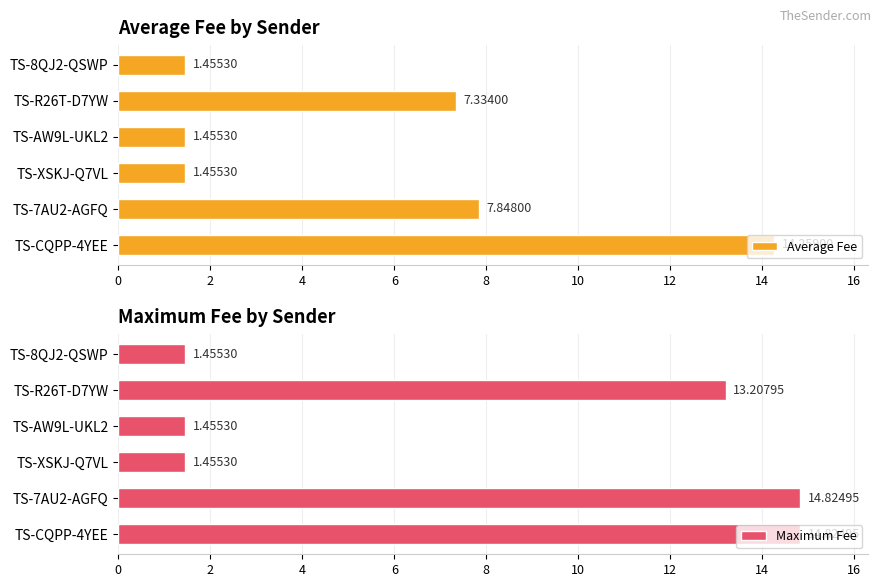

The Maximum Fee series shows 13.2 at TS-R26T-D7YW. True or false?

True